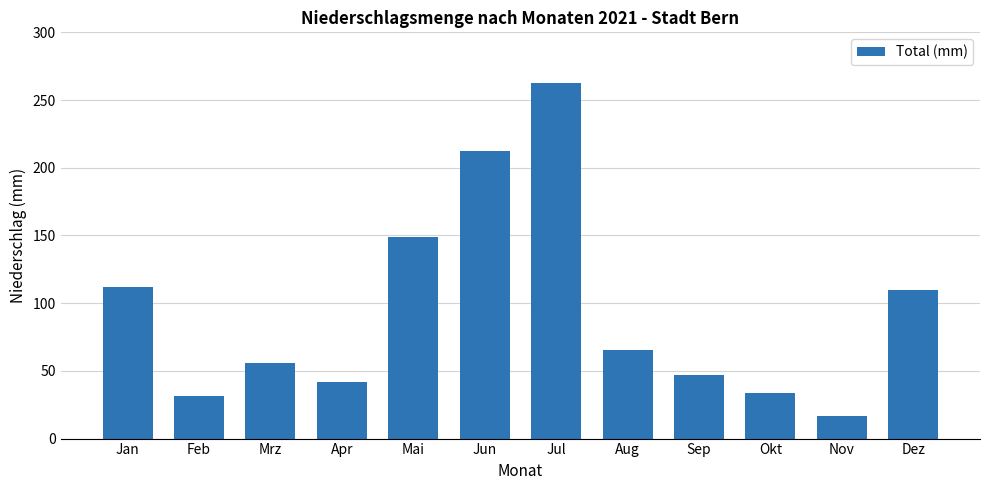

Which label corresponds to the smallest value in the chart?

Nov